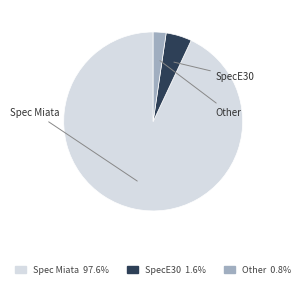

Which slice is the smallest?

Other